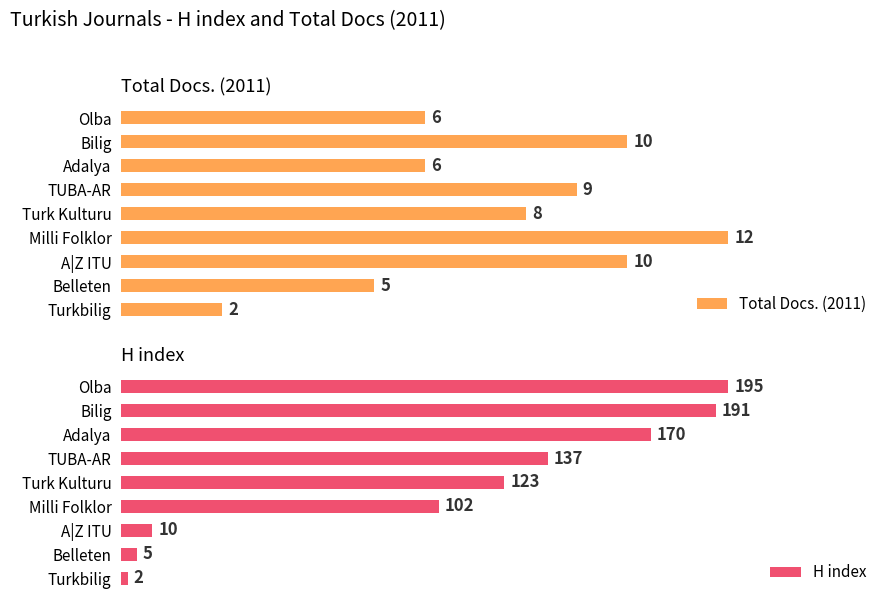

At which label does Total Docs. (2011) reach its peak?

Milli Folklor